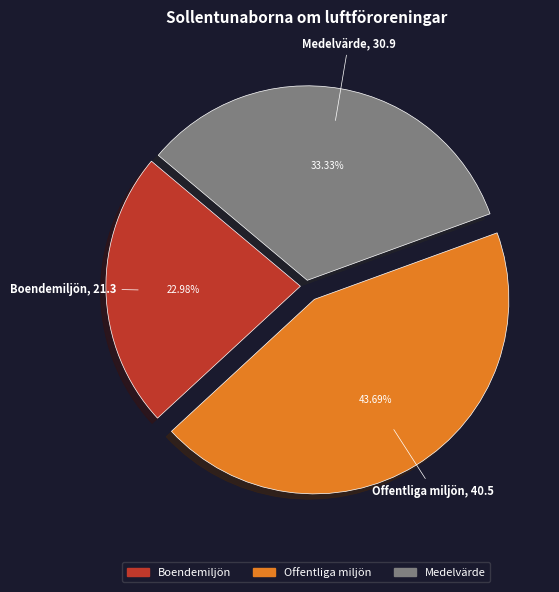

Is there any slice that represents more than half of the pie?

No